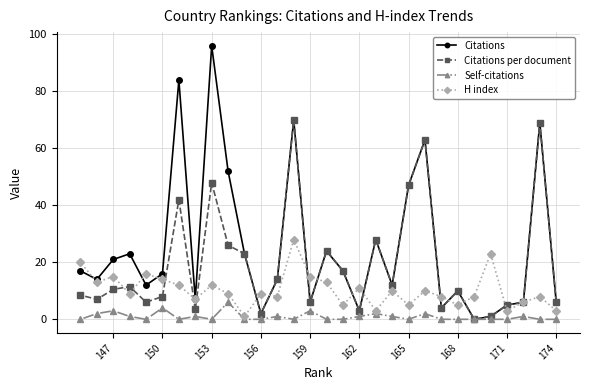

True or false: H index has a value of 14.0 at 150.

True